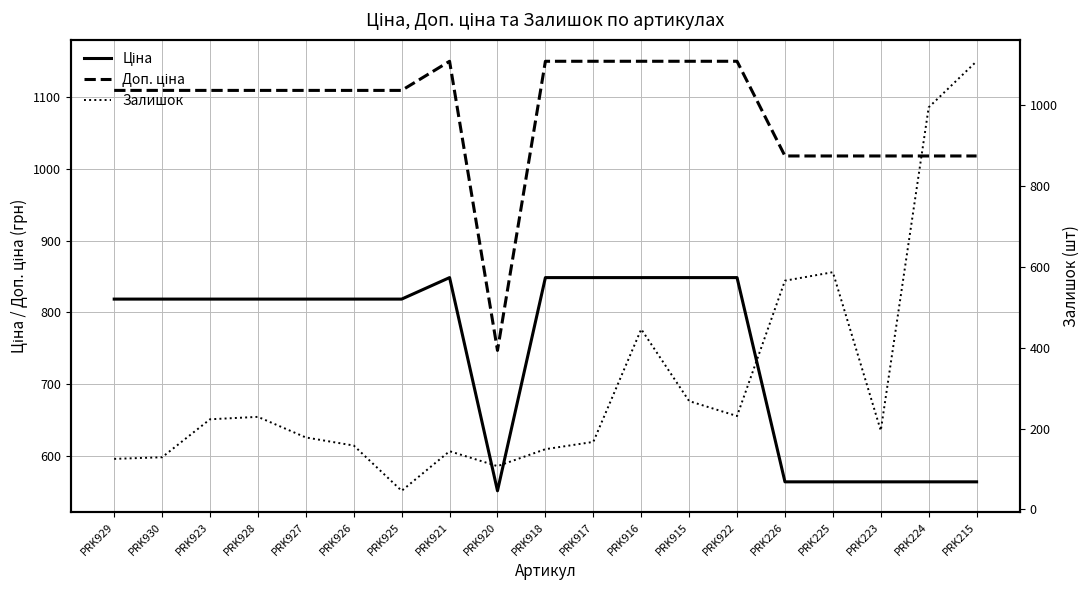

The value of Доп. ціна at PRK918 is 1149.7. True or false?

True